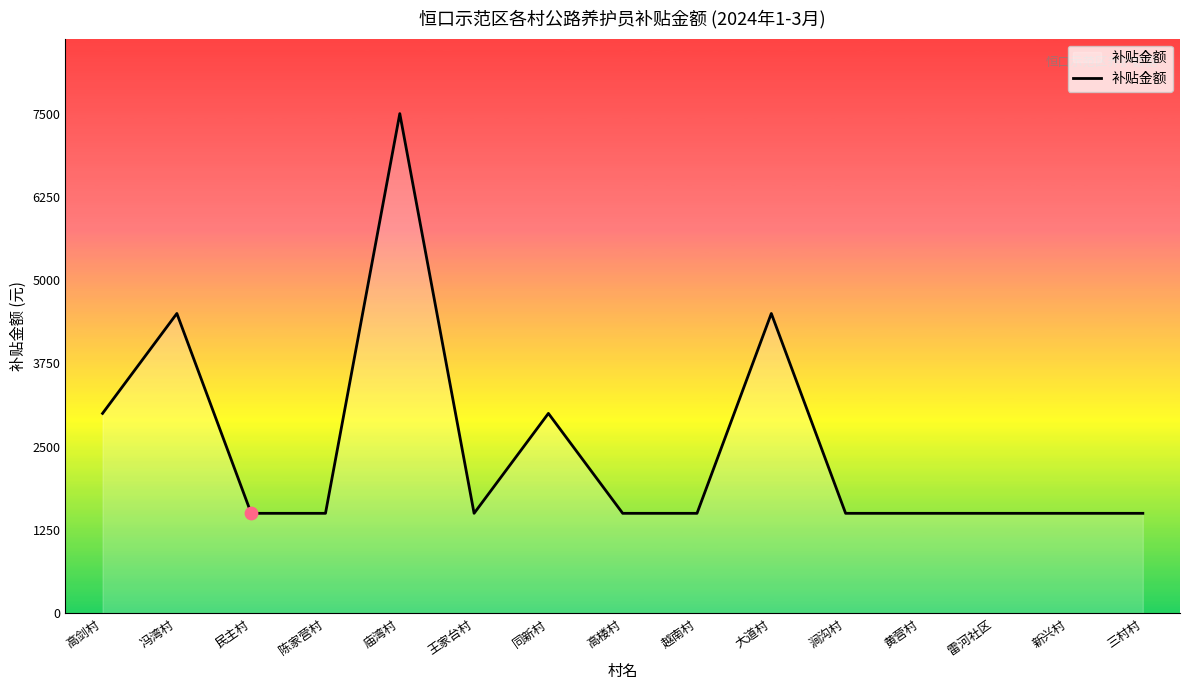

Approximately how many times larger is the value at 雷河社区 compared to 新兴村?

1.0